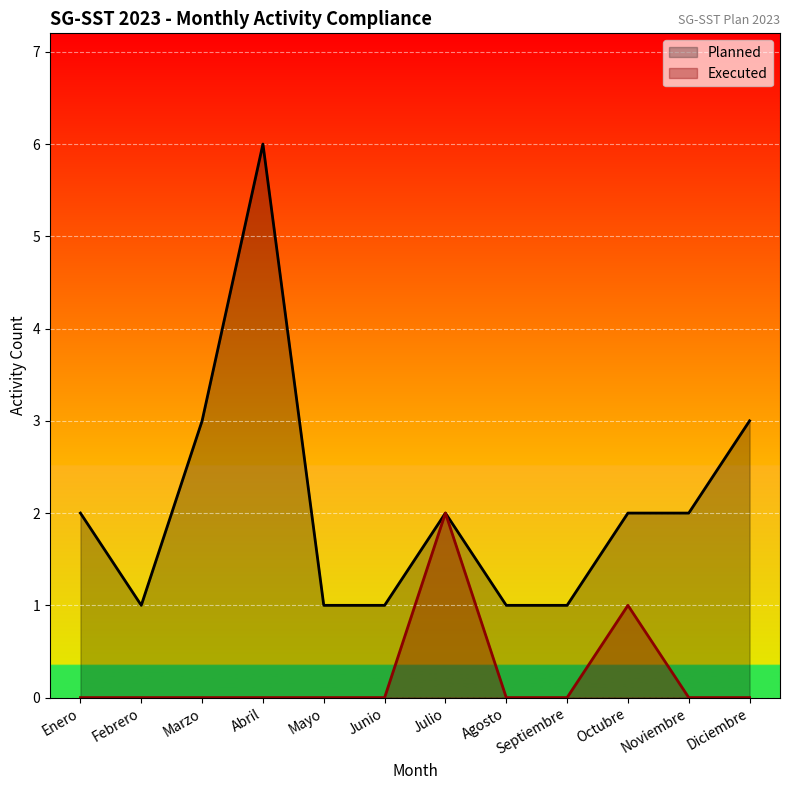

Rank the series at Mayo from highest to lowest value.

Planned, Executed